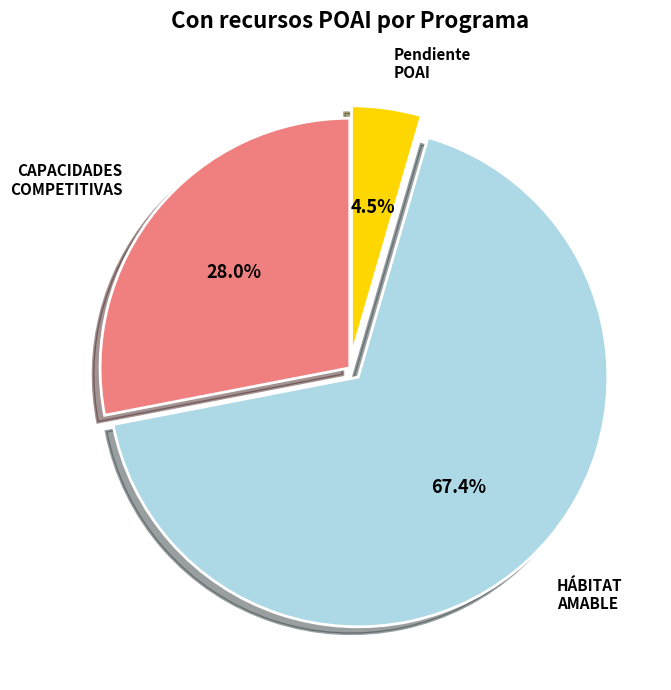

Count the number of slices in the pie.

3